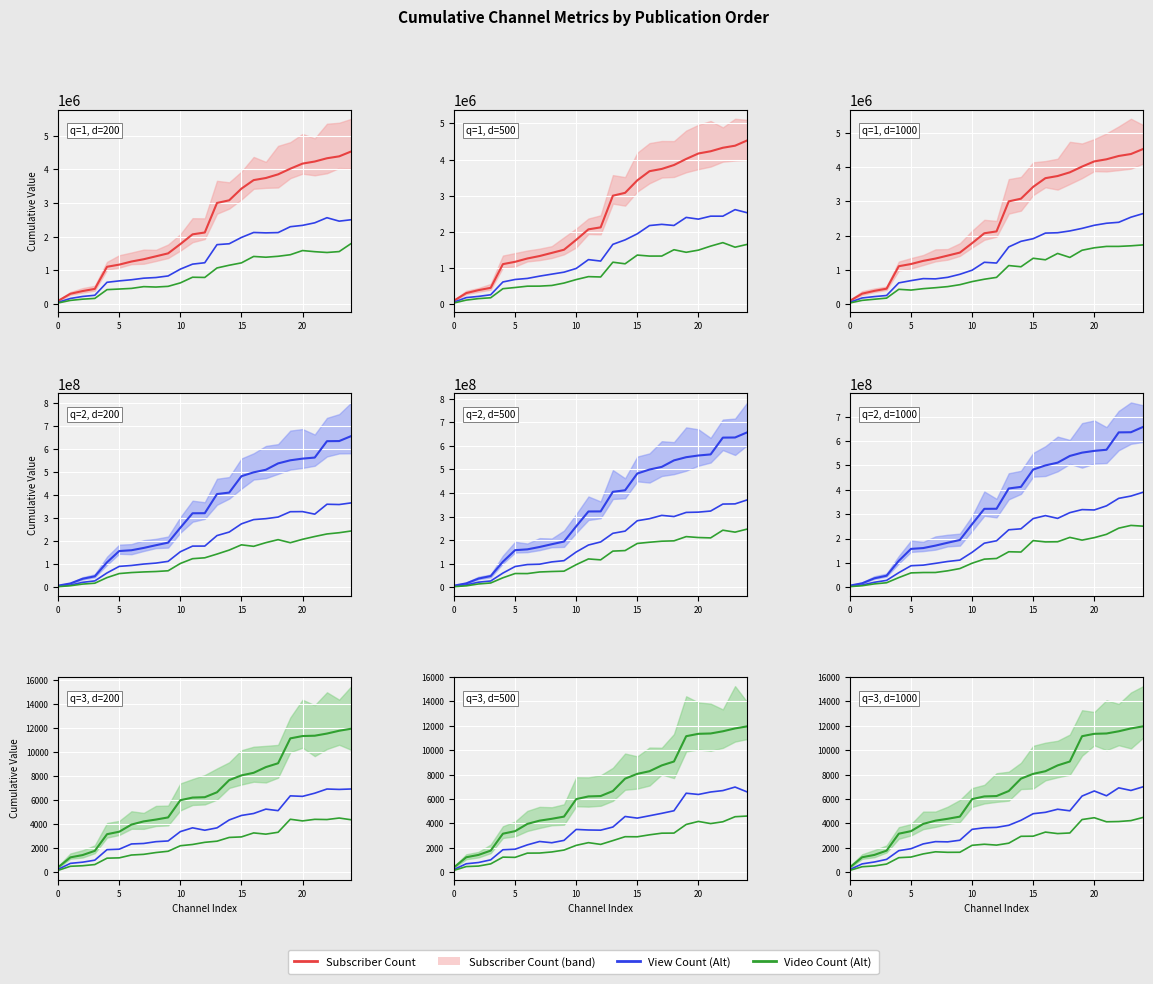

True or false: Alt Series 2 has a value of 472.2 at 7.

False